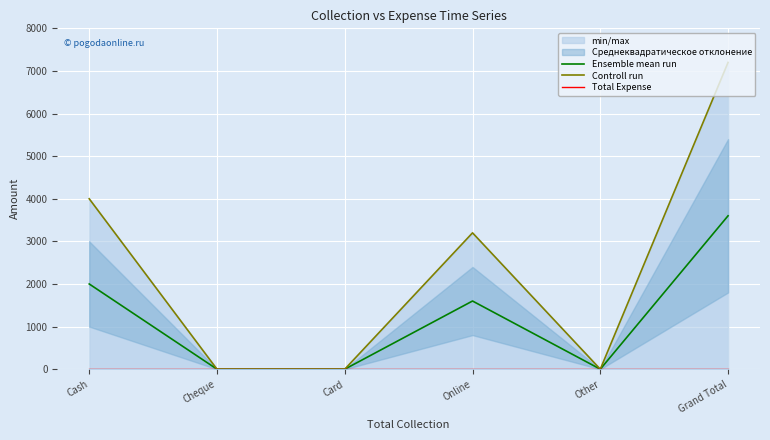

True or false: Controll run and Total Expense intersect in this chart.

False